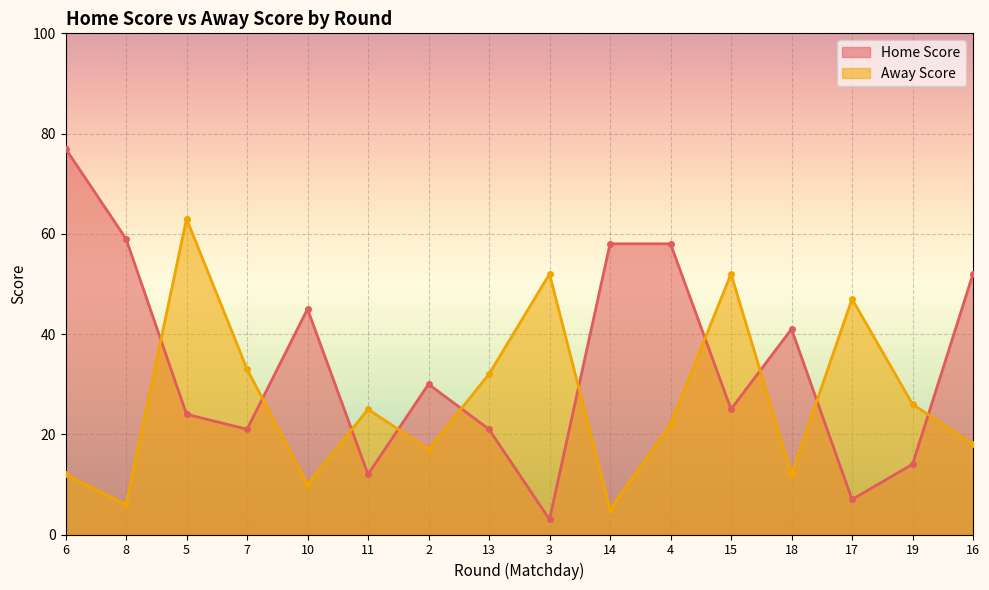

Read the Home Score value at 10, to the nearest 5.

45